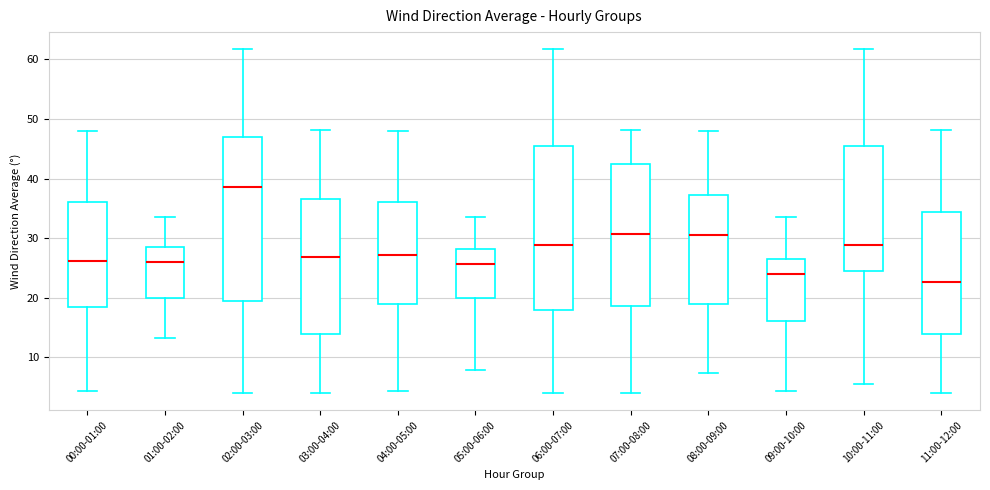

Reading left to right, read every box against the y-axis: the position of its median line, the range the box covers, and the ends of its whiskers. The values are not printed on the chart, so give them approximately, as read against the axis.

00:00-01:00: median 26, box 18 to 36, whiskers 4 to 48
01:00-02:00: median 26, box 20 to 29, whiskers 13 to 34
02:00-03:00: median 39, box 19 to 47, whiskers 4 to 62
03:00-04:00: median 27, box 14 to 37, whiskers 4 to 48
04:00-05:00: median 27, box 19 to 36, whiskers 4 to 48
05:00-06:00: median 26, box 20 to 28, whiskers 8 to 34
06:00-07:00: median 29, box 18 to 45, whiskers 4 to 62
07:00-08:00: median 31, box 19 to 43, whiskers 4 to 48
08:00-09:00: median 30, box 19 to 37, whiskers 7 to 48
09:00-10:00: median 24, box 16 to 27, whiskers 4 to 34
10:00-11:00: median 29, box 24 to 45, whiskers 6 to 62
11:00-12:00: median 23, box 14 to 34, whiskers 4 to 48